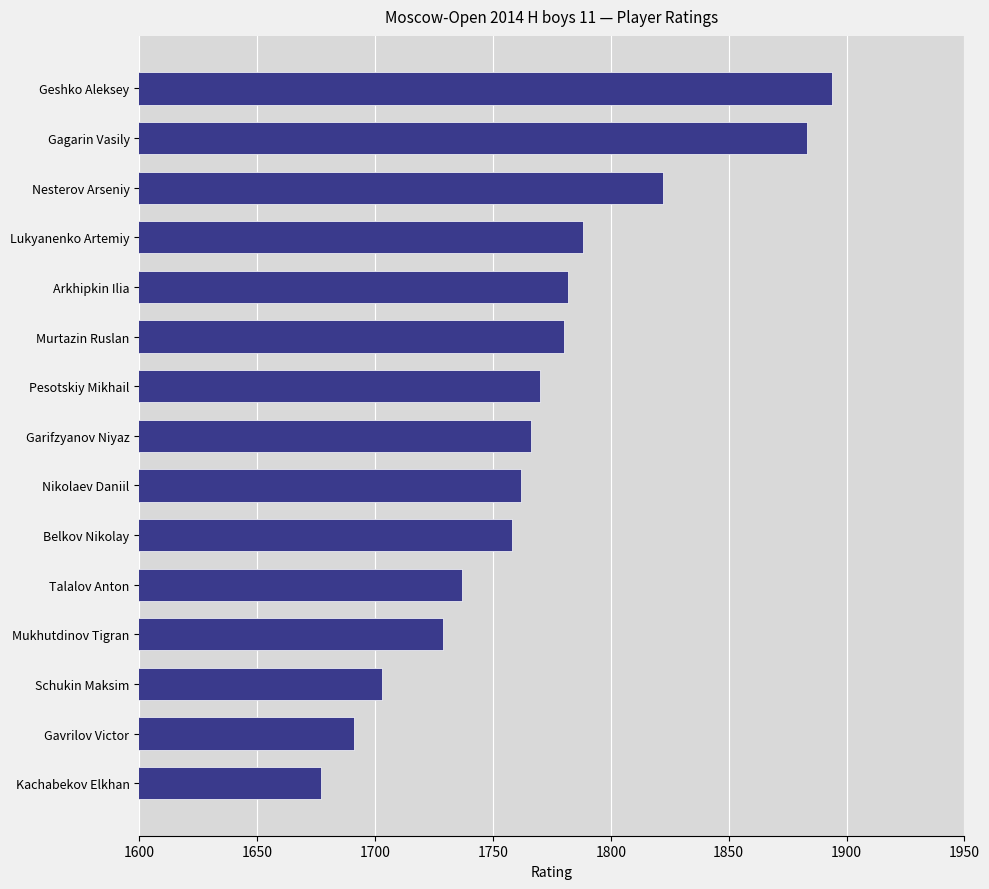

What is the change in value from Gagarin Vasily to Talalov Anton?

-146